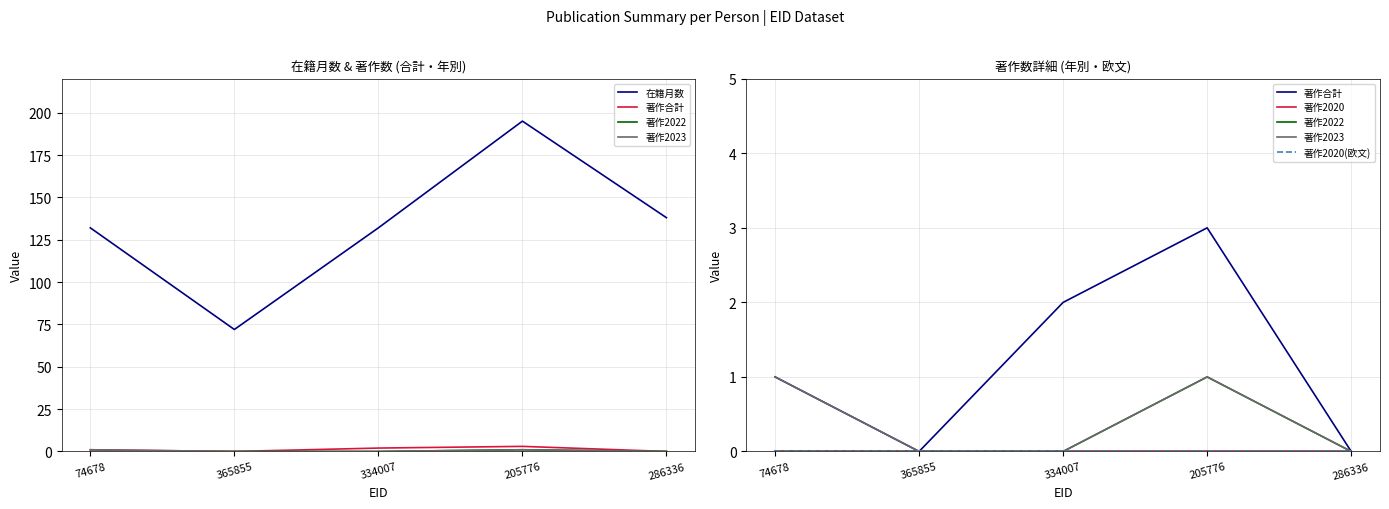

Reading right to left, what are all the values shown in this chart?

在籍月数: 138	195	132	72	132
著作合計: 0	3	2	0	1
著作2022: 0	1	0	0	0
著作2023: 0	1	0	0	1
著作2020: 0	0	0	0	0
著作2020(欧文): 0	0	0	0	0